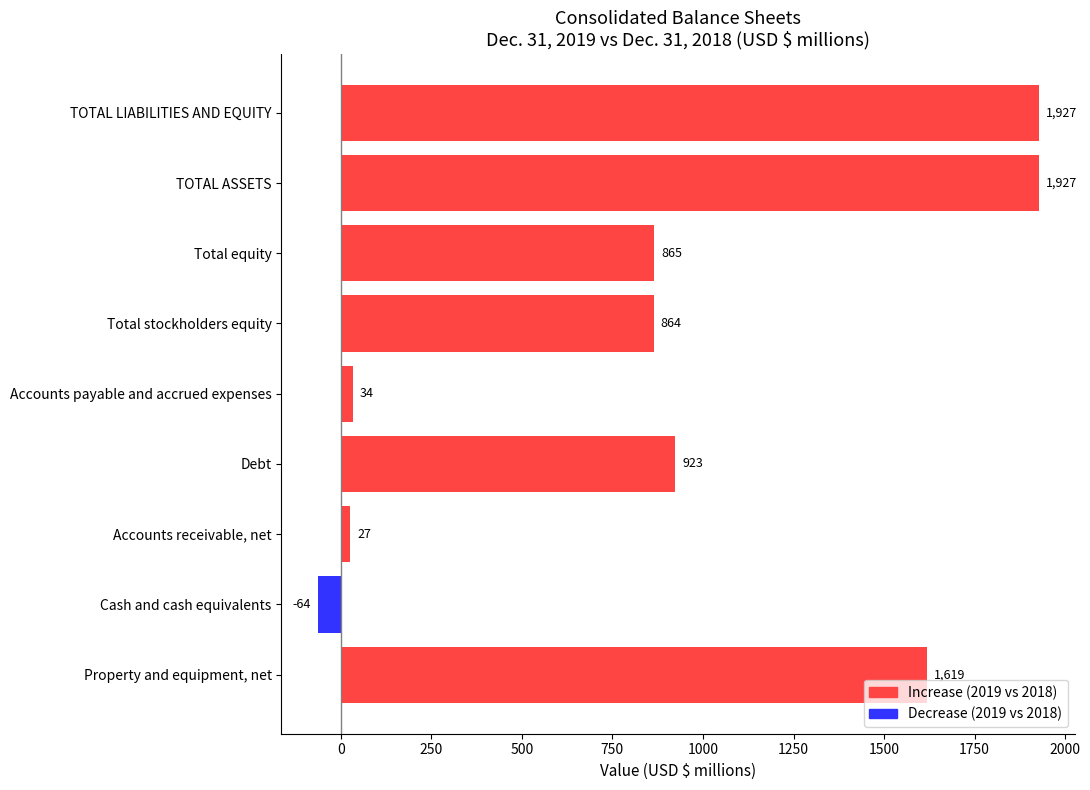

How many negative values are there?

1